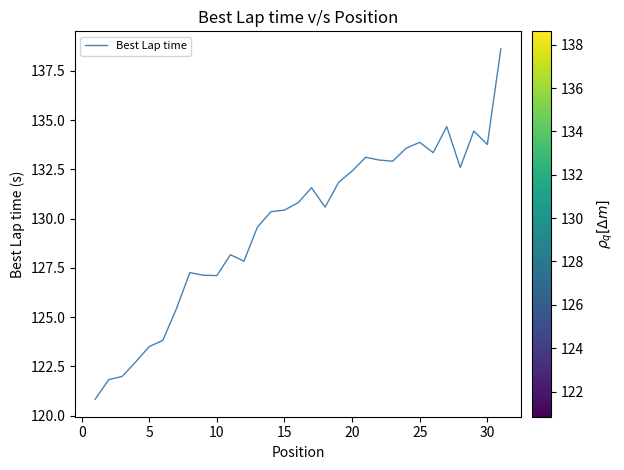

What is the smallest value displayed?

120.8